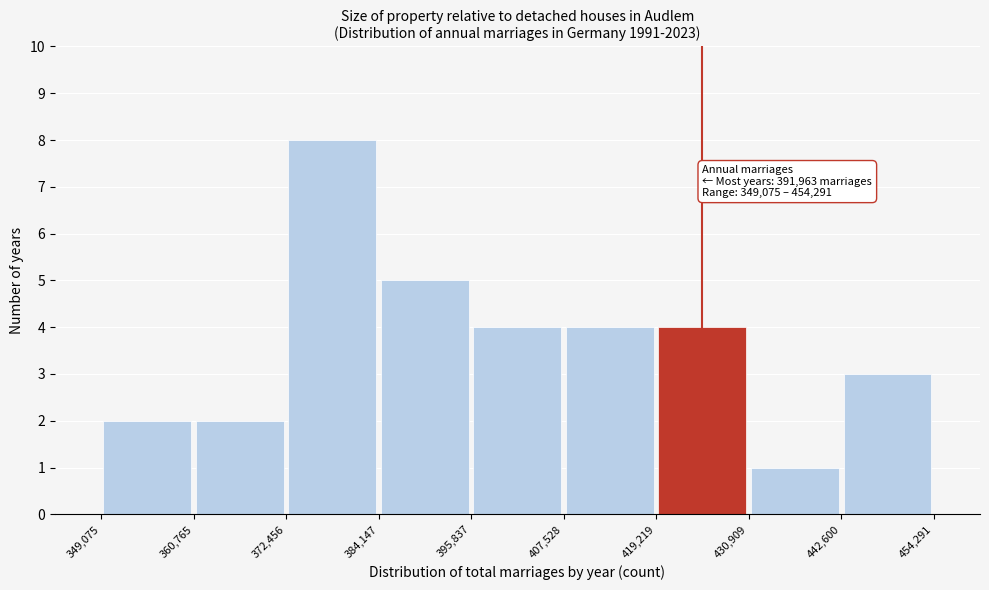

Over which range of the x-axis is the bar tallest?

372,456 to 384,147